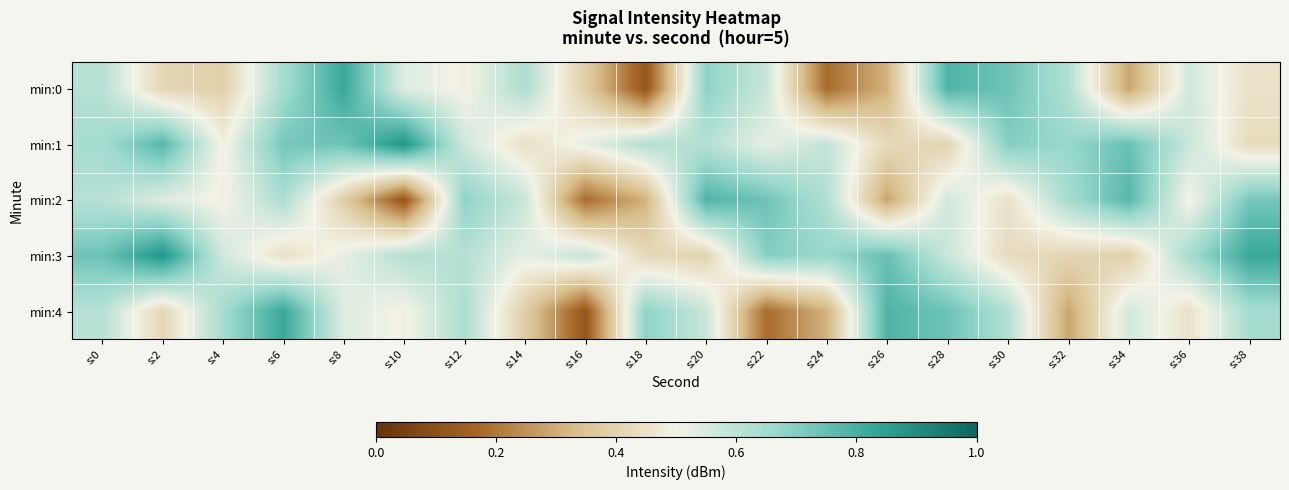

Which series has the largest range (max minus min)?

min:0